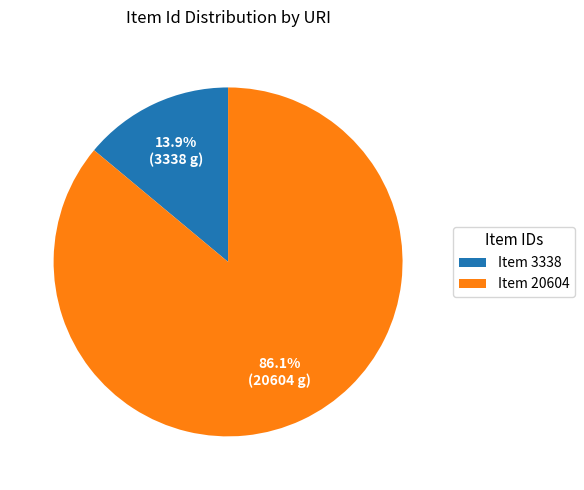

What is the majority slice?

Item 20604